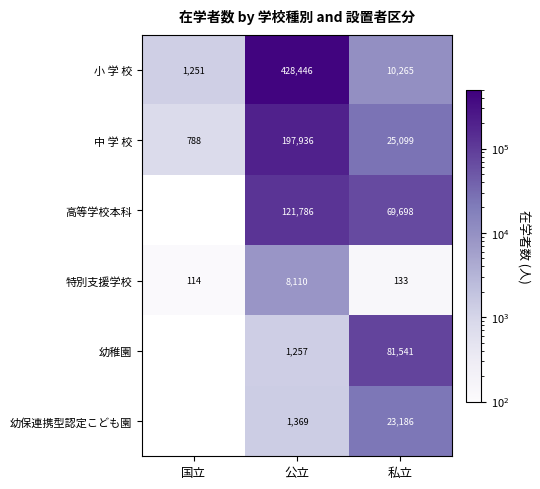

What is the greatest value displayed?

428446.0